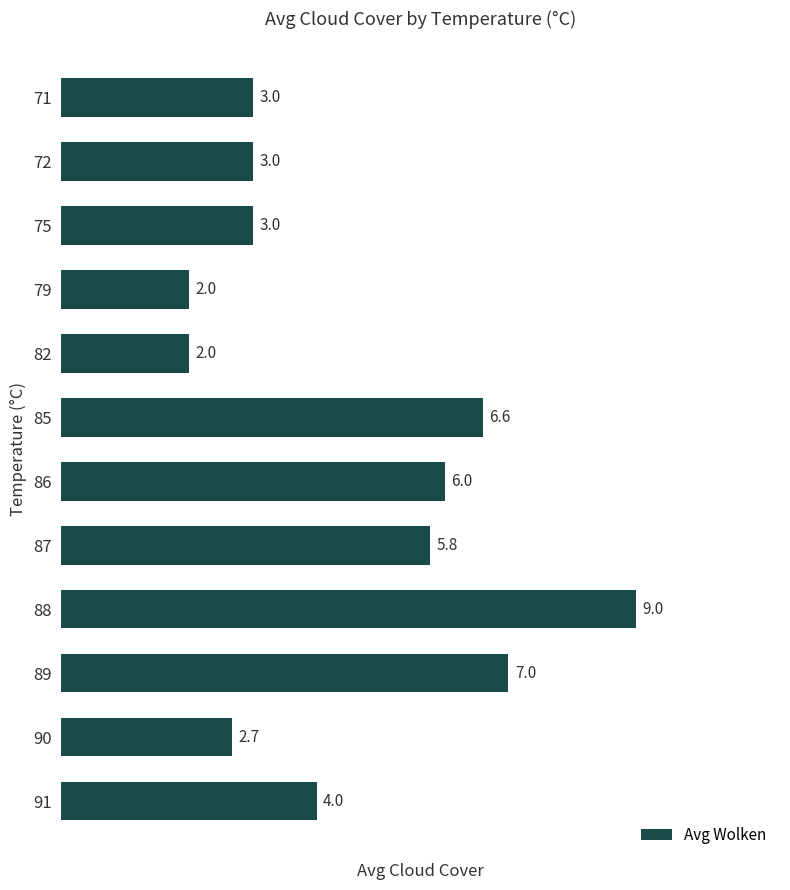

What is the change in value from 71 to 87?

+2.8